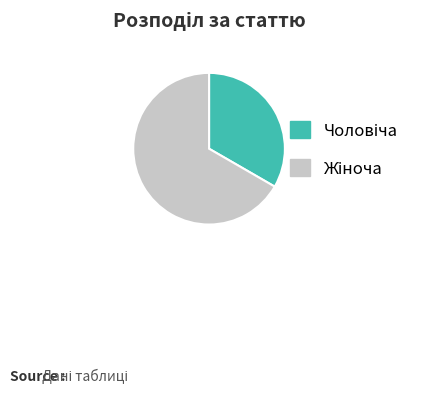

Is there any slice that represents more than half of the pie?

Yes